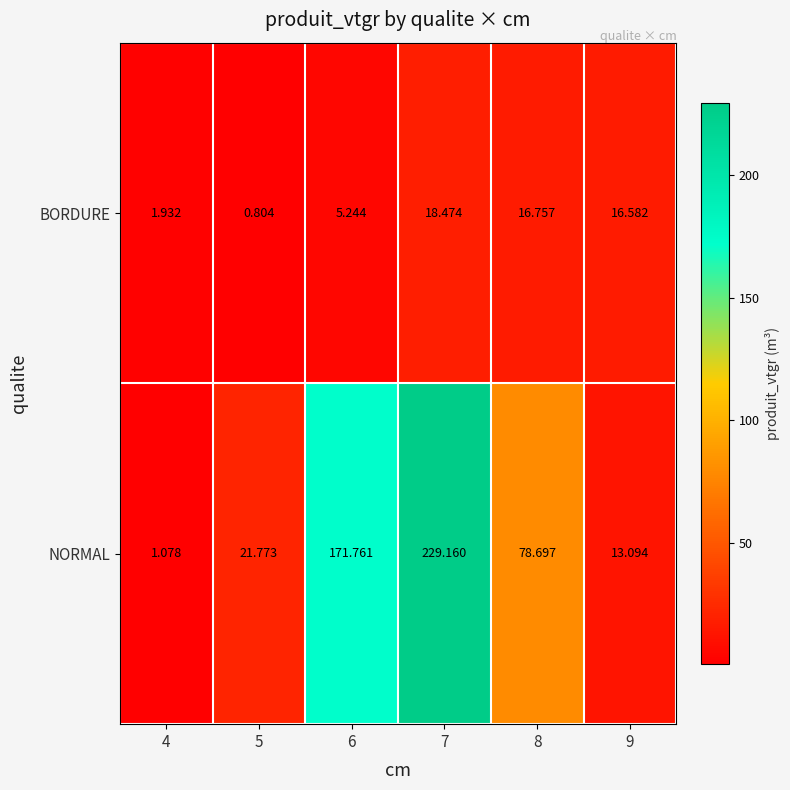

Between 5 and 6, which series saw the biggest shift?

NORMAL